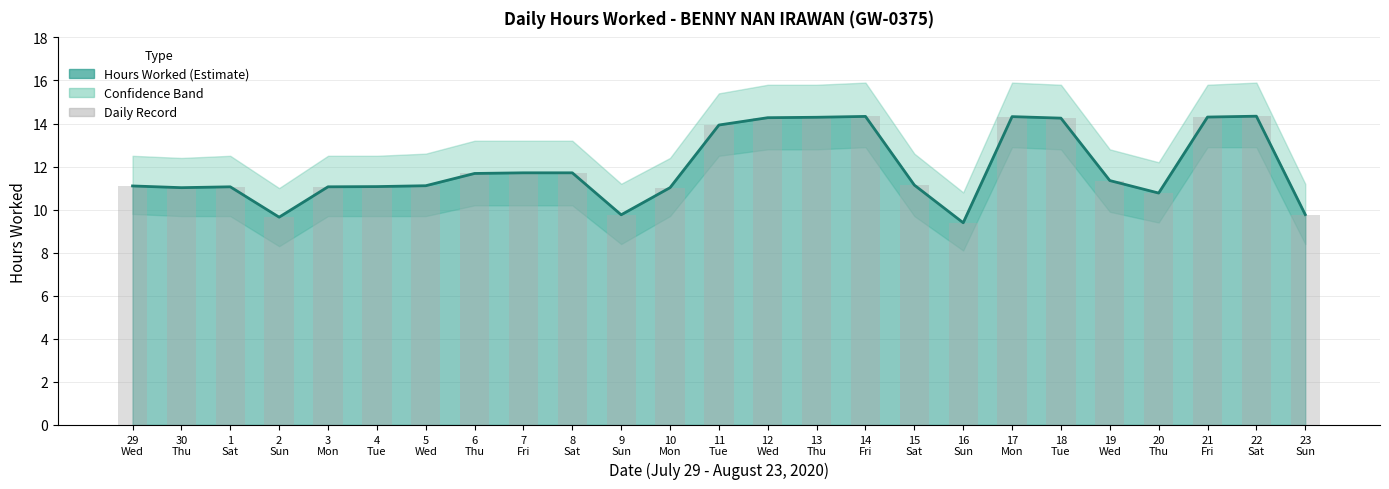

Is it true that the value at 20
Thu is 10.8?

True